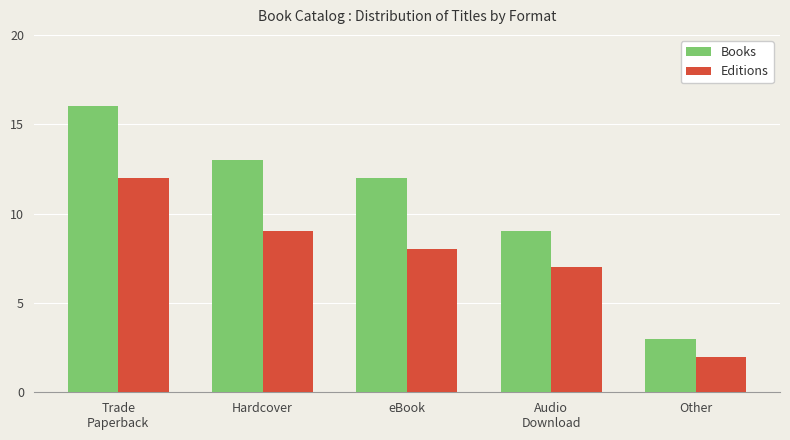

The Editions series shows 7 at Audio
Download. True or false?

True